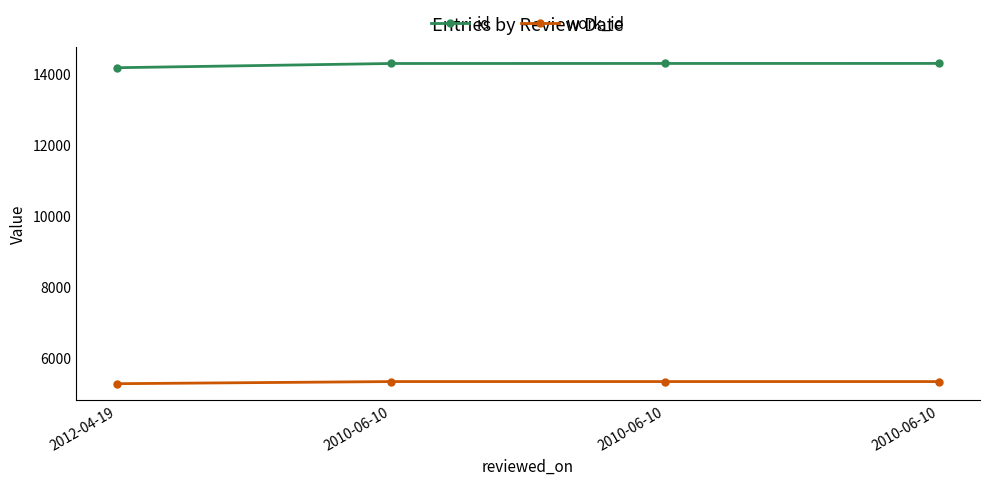

How many values in the id series are below 14303?

2